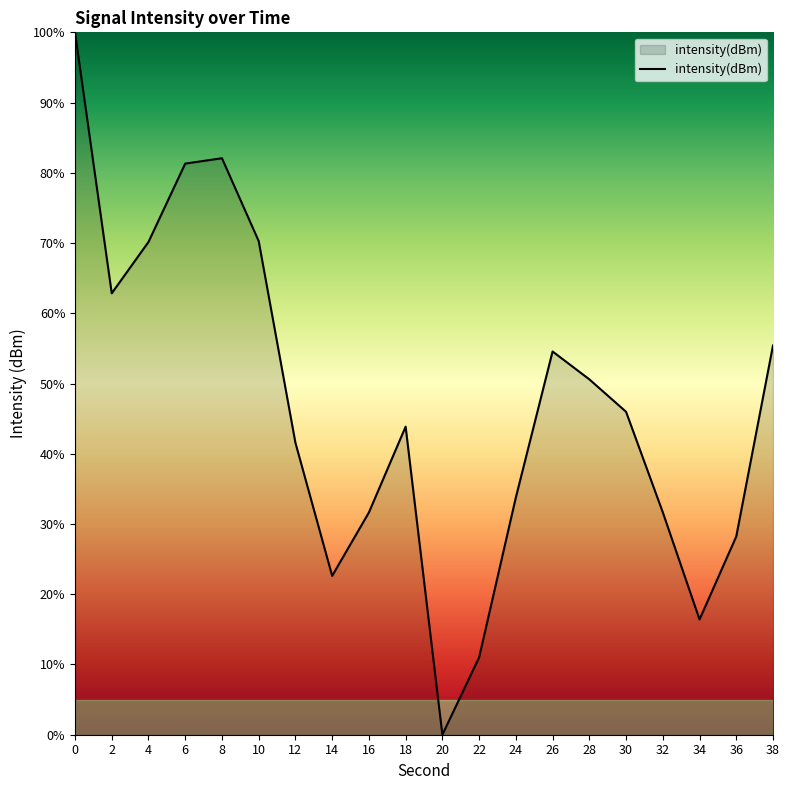

What is the ratio of the value at 24 to the value at 6?

0.4